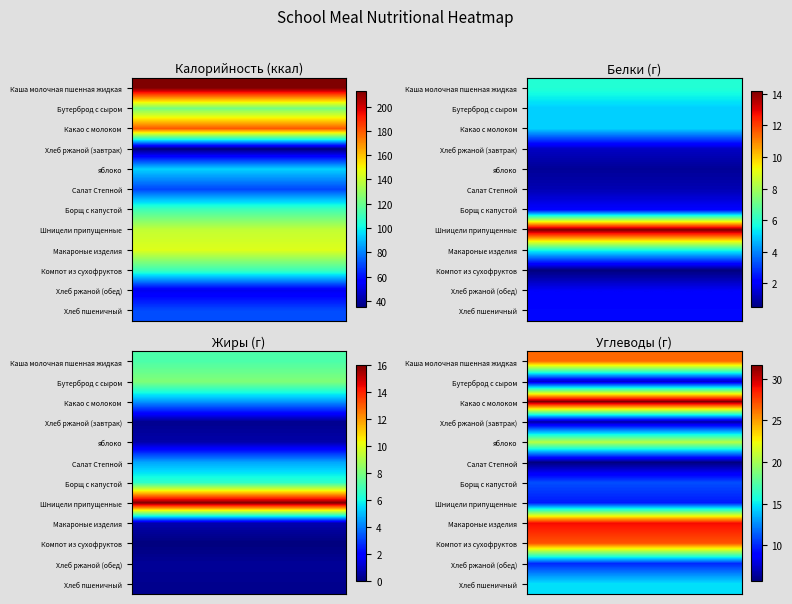

What is the difference between the яблоко values at Бутерброд с сыром and Хлеб ржаной (завтрак)?

19.8